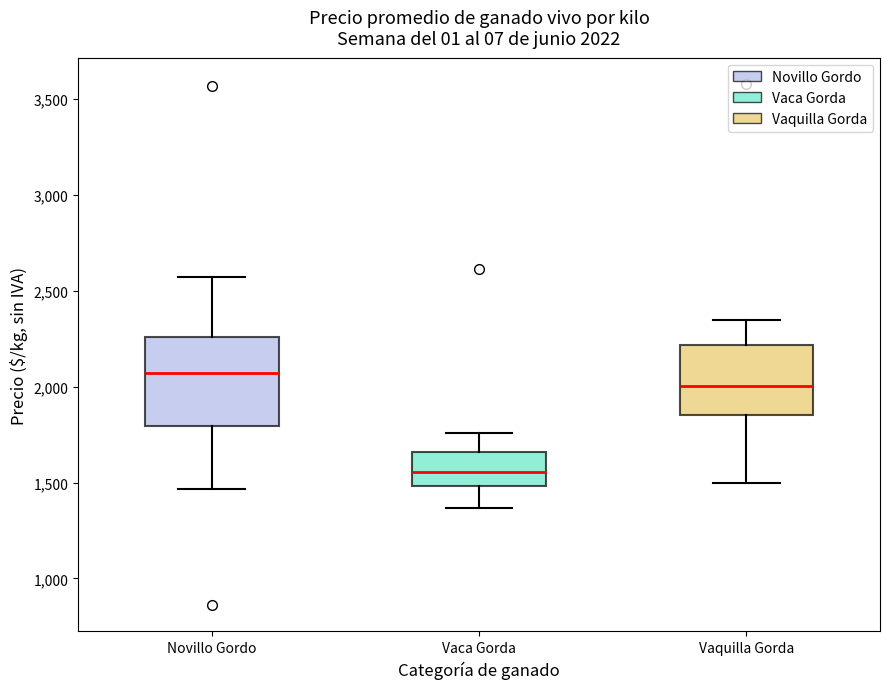

Which box's median line is the highest?

Novillo Gordo